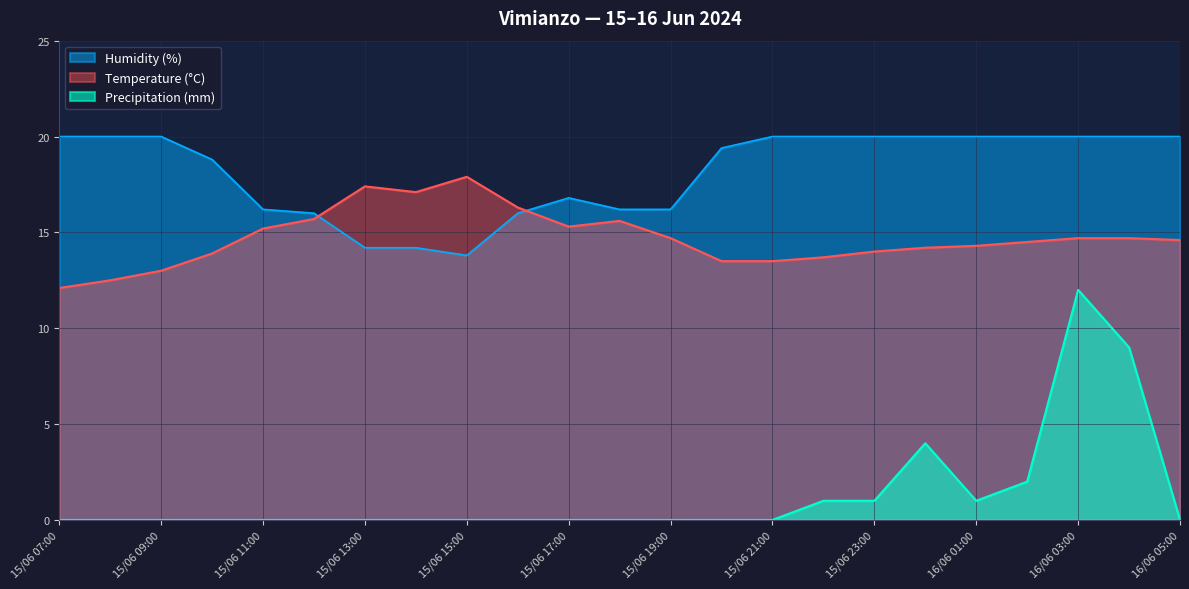

True or false: Temperature (°C) has more than 2 interior local peaks.

True